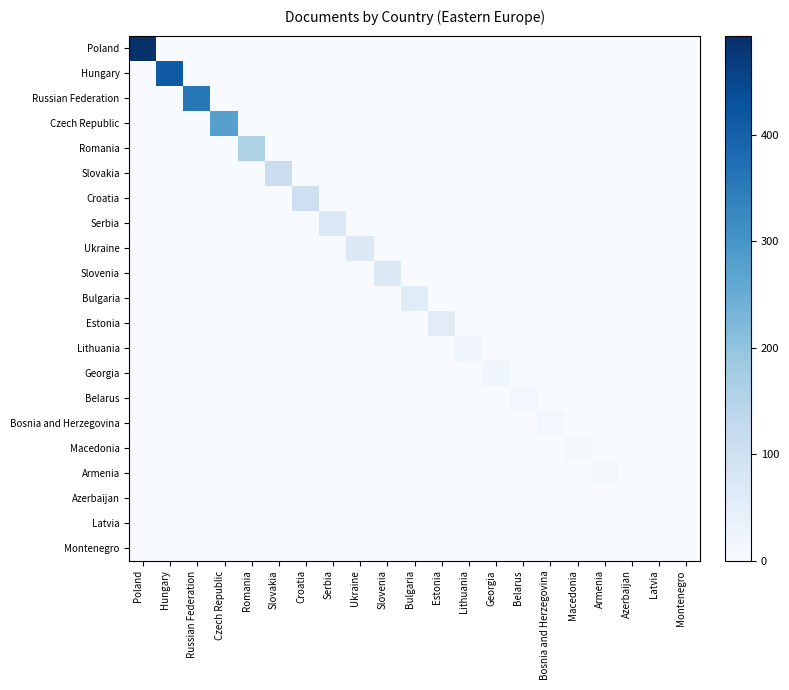

Rank the series at Hungary from highest to lowest value.

Hungary, Poland, Russian Federation, Czech Republic, Romania, Slovakia, Croatia, Serbia, Ukraine, Slovenia, Bulgaria, Estonia, Lithuania, Georgia, Belarus, Bosnia and Herzegovina, Macedonia, Armenia, Azerbaijan, Latvia, Montenegro